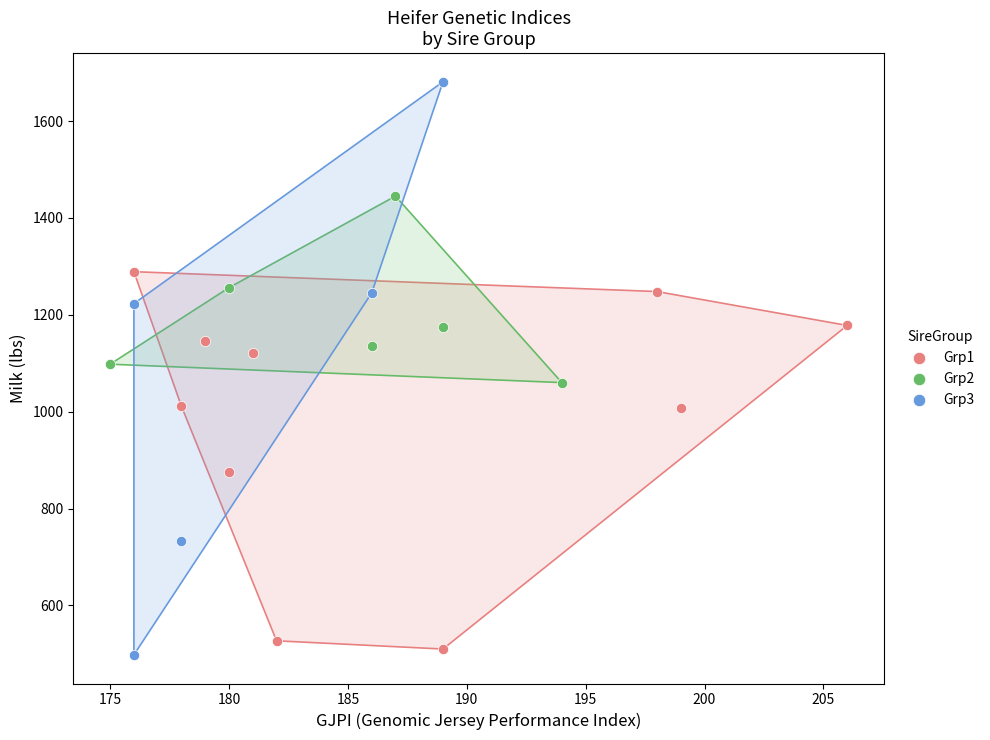

Which series contains the highest Y value?

Grp3